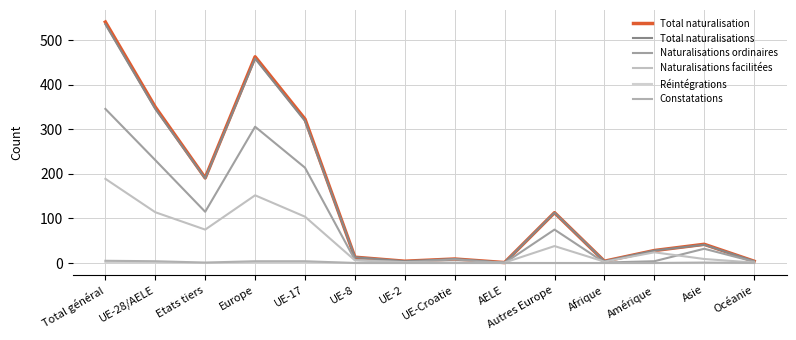

Is this an area chart (filled region under the line)?

No